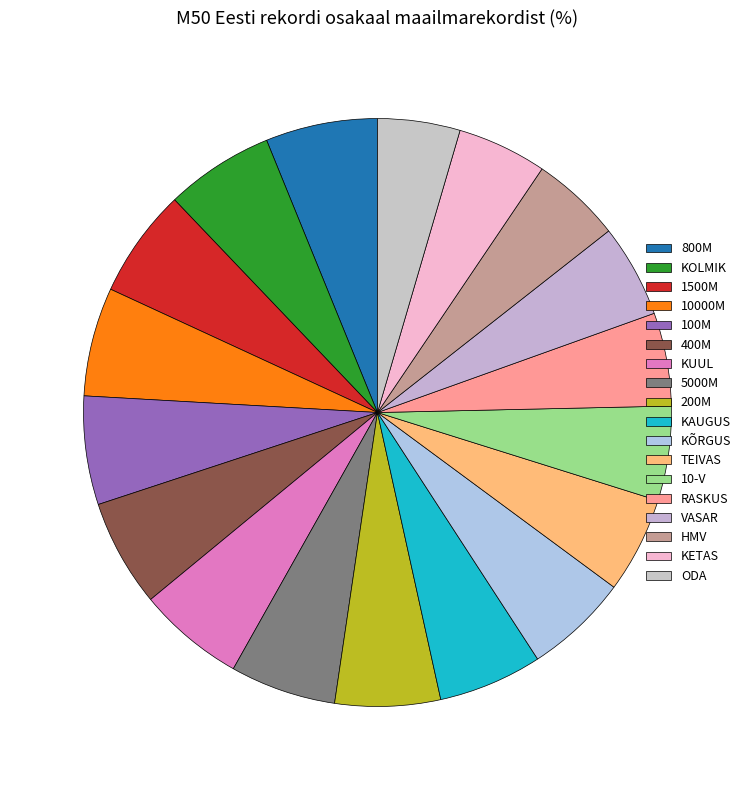

Does 200M account for over 50% of the chart?

No